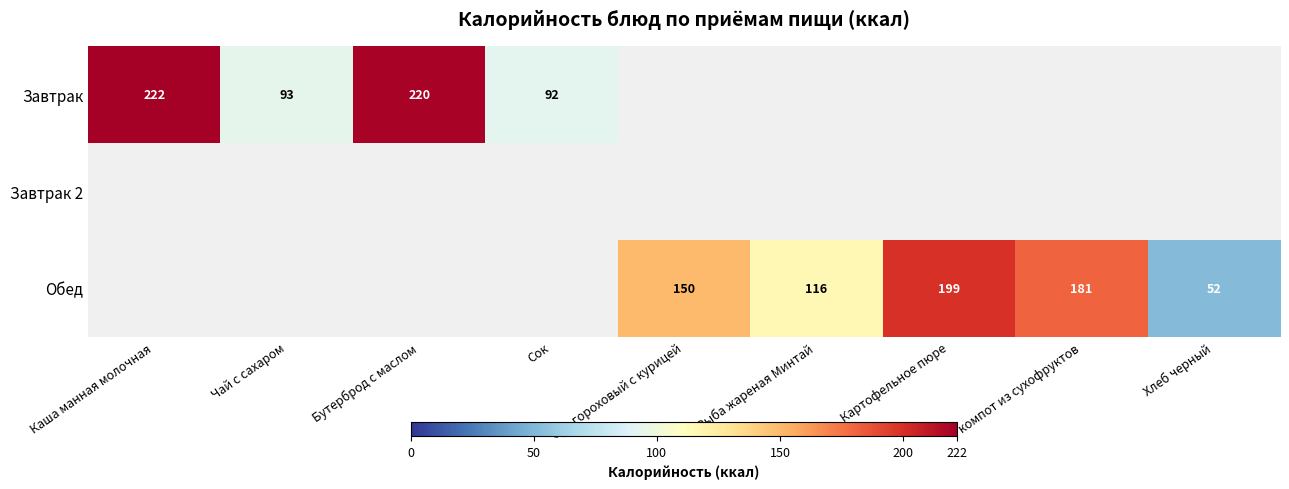

The value of Обед at Рыба жареная Минтай is 57. True or false?

False